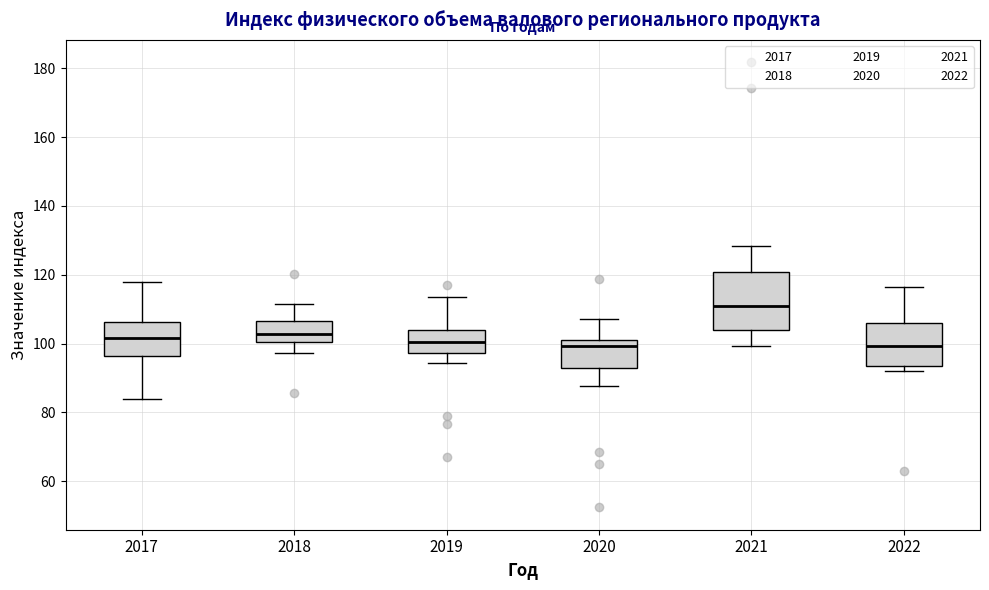

Which box has the highest median line?

2021